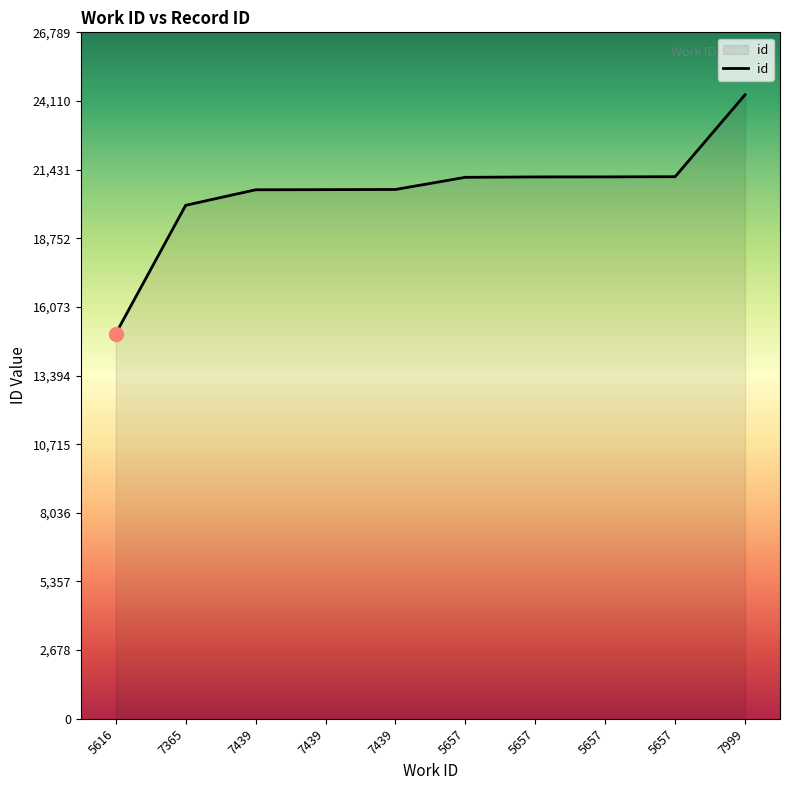

Rank the categories by value from highest to lowest.

7999, 5657, 5657, 5657, 5657, 7439, 7439, 7439, 7365, 5616